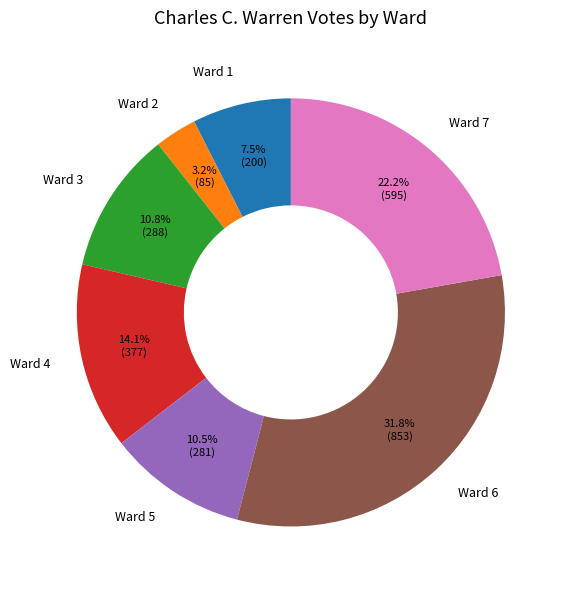

What is the largest slice in the pie chart?

Ward 6